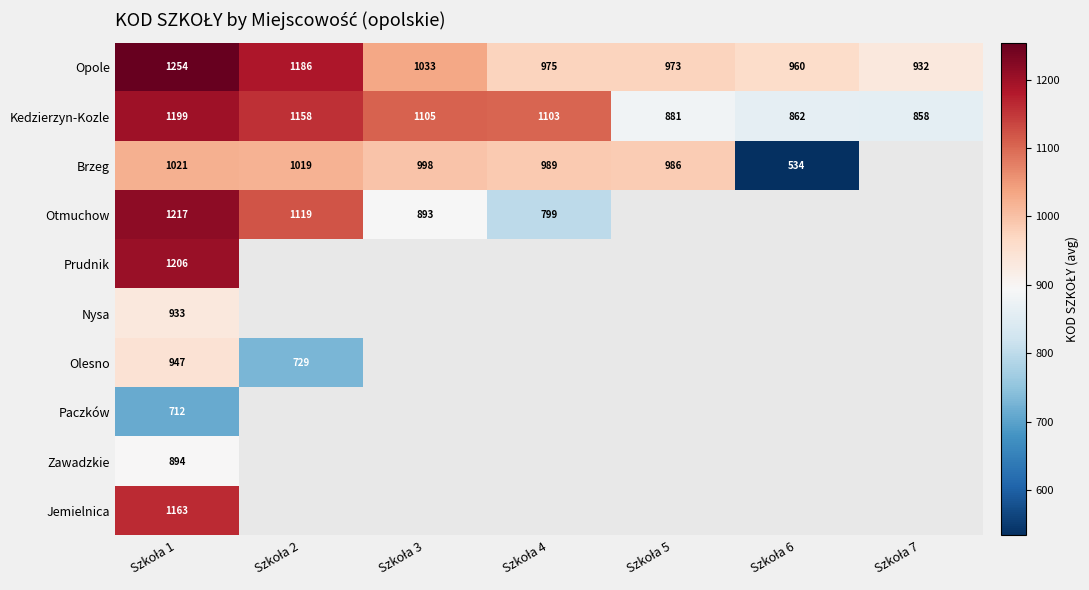

What is the average value of the Opole series?

1045